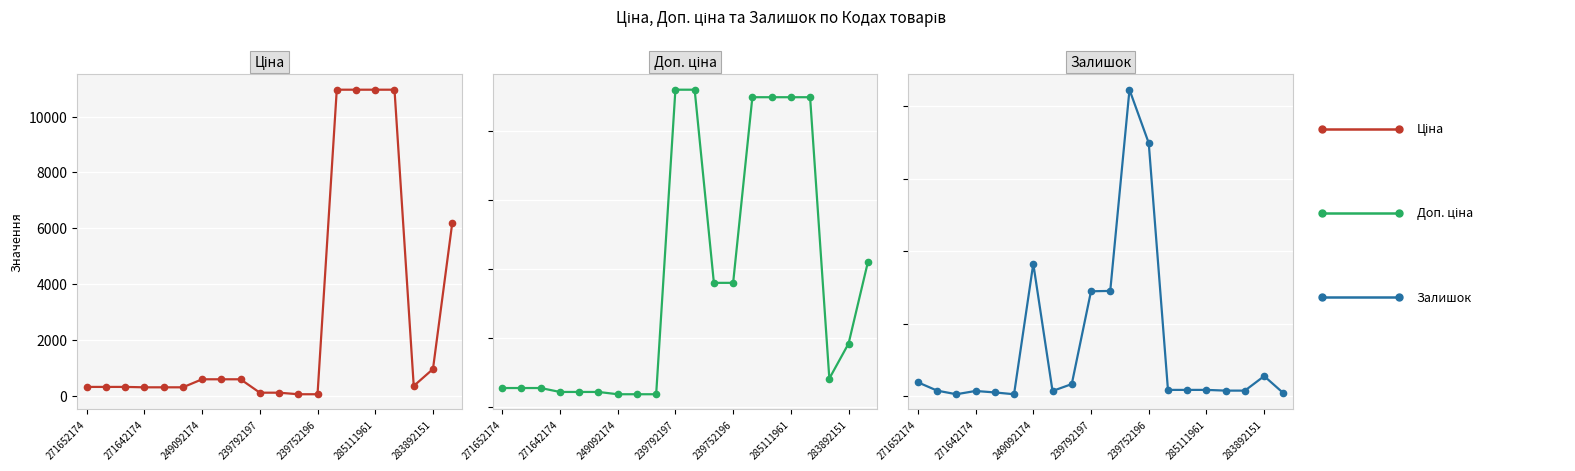

True or false: Доп. ціна has more than 1 interior local peaks.

False